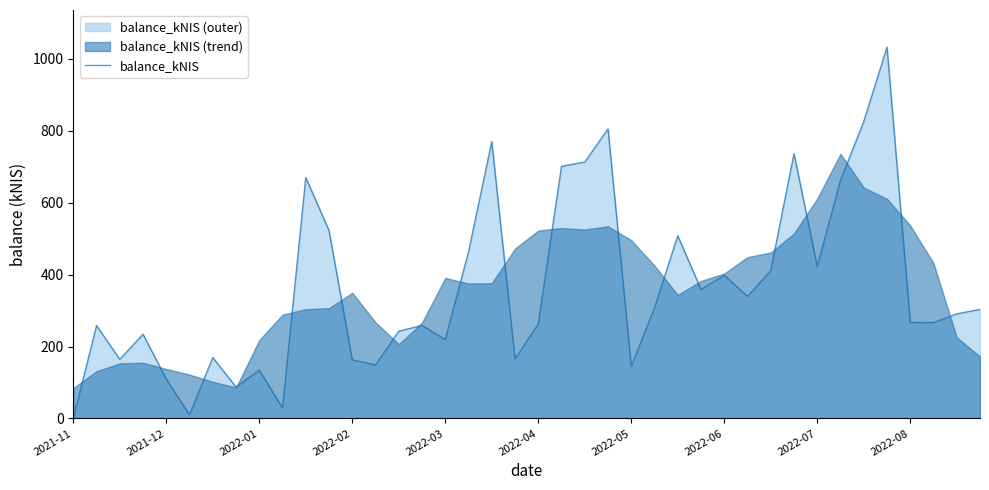

How many interior local peaks (higher than both neighbors) does the data have?

12